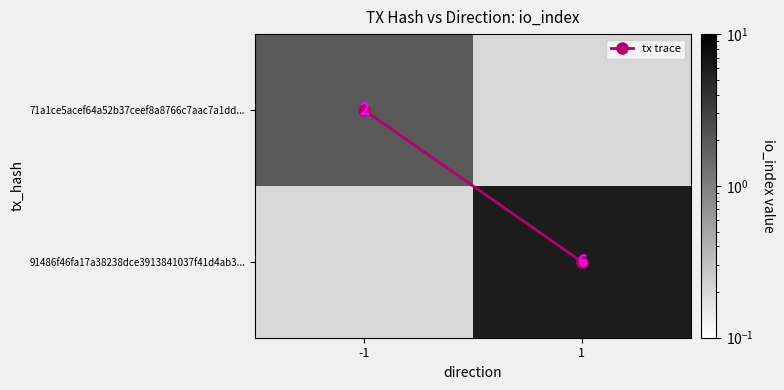

Which series has the largest range (max minus min)?

91486f46fa17a38238dce3913841037f41d4ab3...